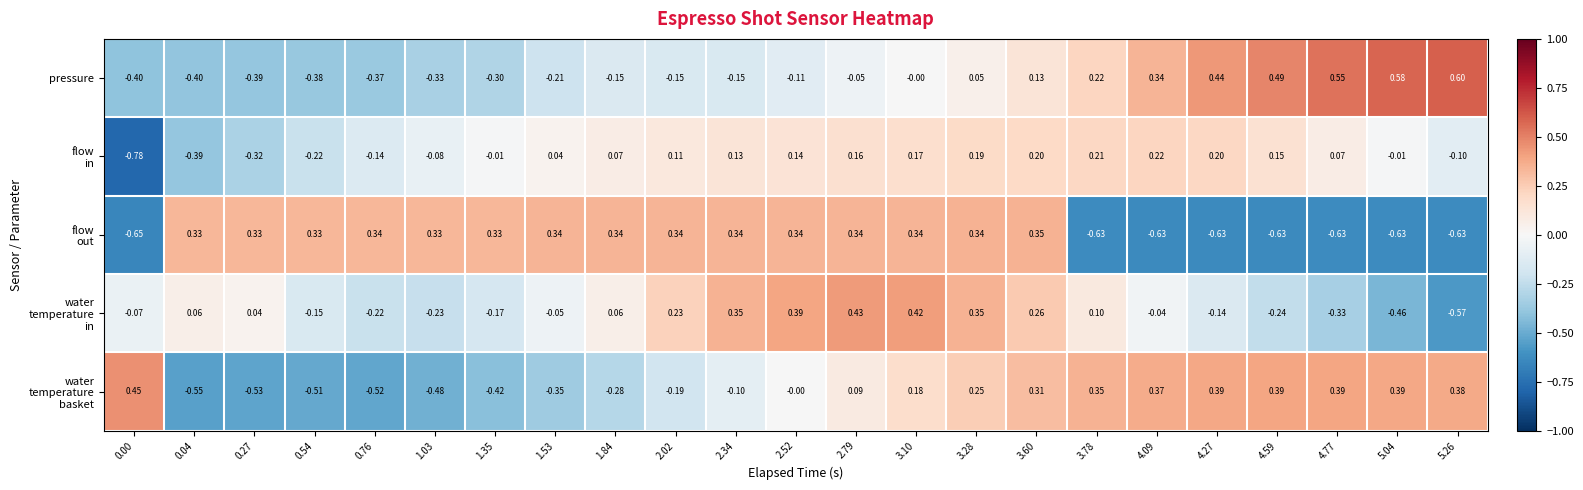

Count the number of categories in the chart.

23